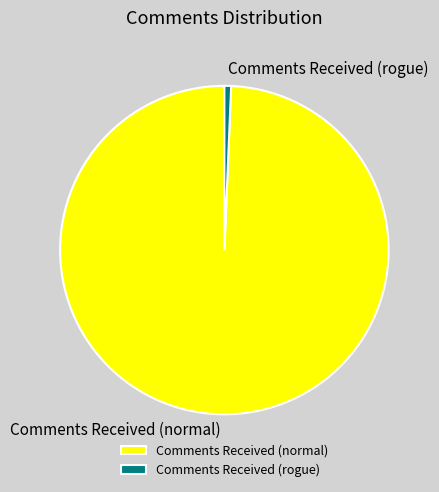

Which category has the smallest portion of the pie?

Comments Received (rogue)